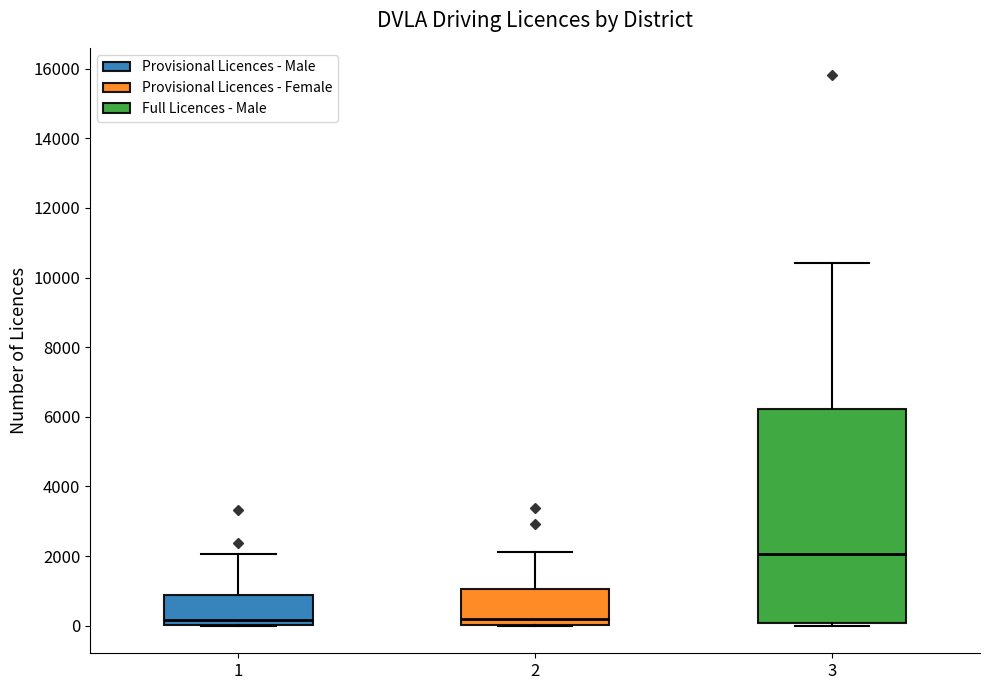

Which box's median line is the highest?

3